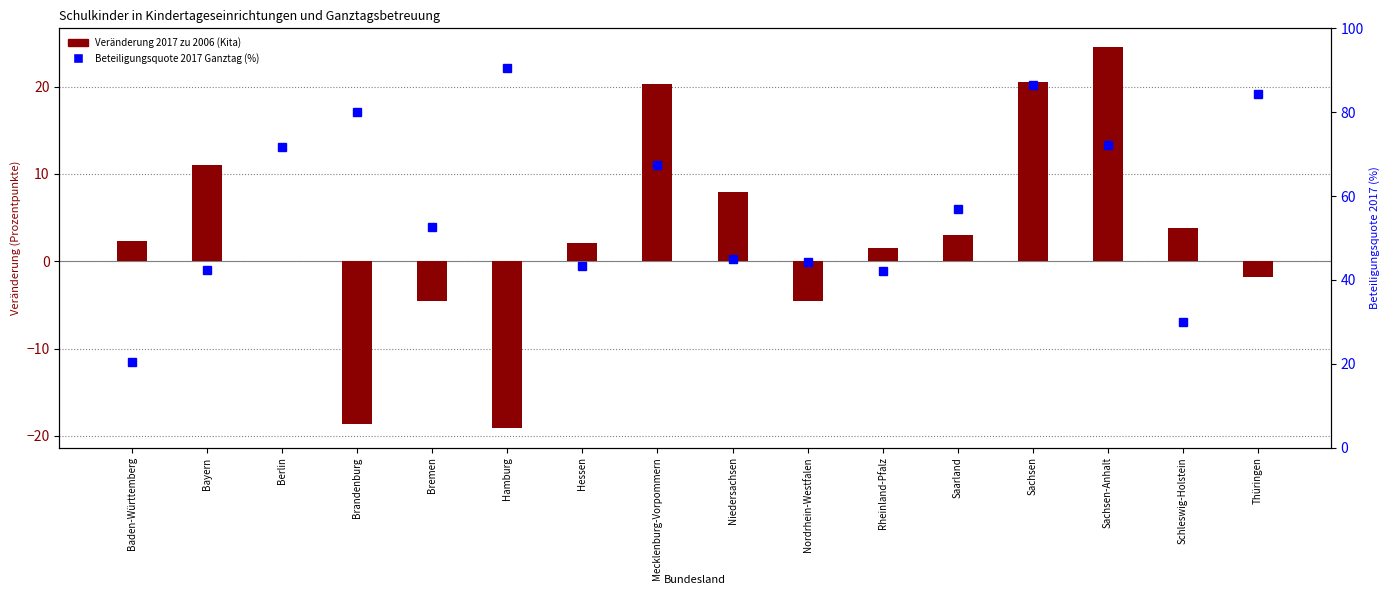

Rank the series at Niedersachsen from highest to lowest value.

Beteiligungsquote 2017 Ganztag (%), Veränderung 2017 zu 2006 (Kita)